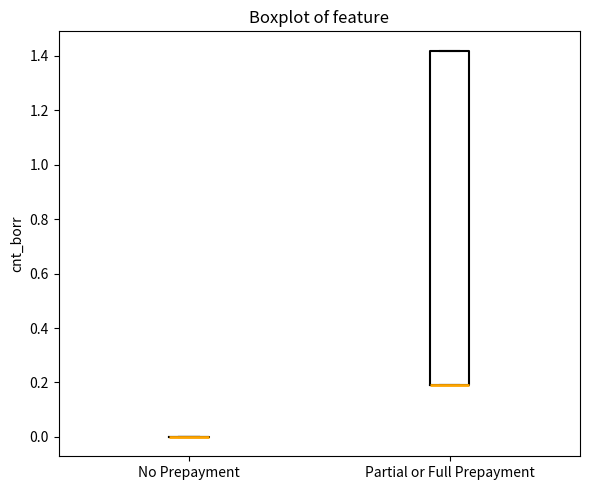

Reading left to right, transcribe this box plot: for each box, give where its median line is, the range the box spans, and where its two whiskers end, as read against the y-axis. The values are not printed on the chart, so give them approximately, as read against the axis.

No Prepayment: box collapsed to a line at 0.00, whiskers 0.00 to 0.00
Partial or Full Prepayment: median 0.18 (drawn on the box's lower edge), box 0.18 to 1.42, whiskers 0.18 to 1.42